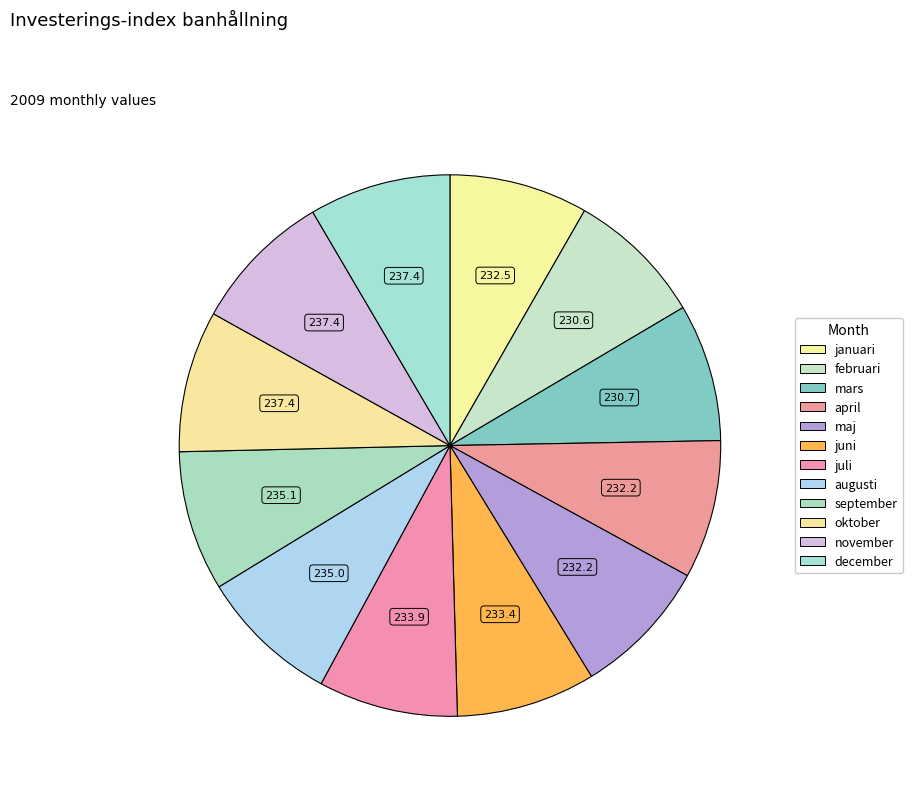

Which has a higher value, maj or september?

september